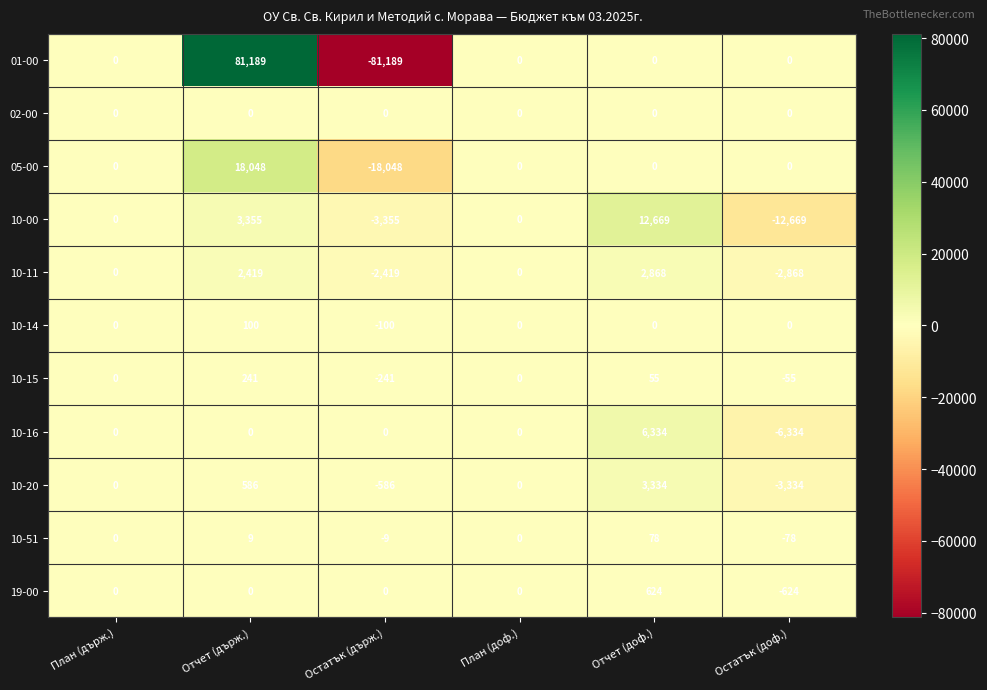

Is it true that 10-16 equals -6334 at Остатък (доф.)?

True